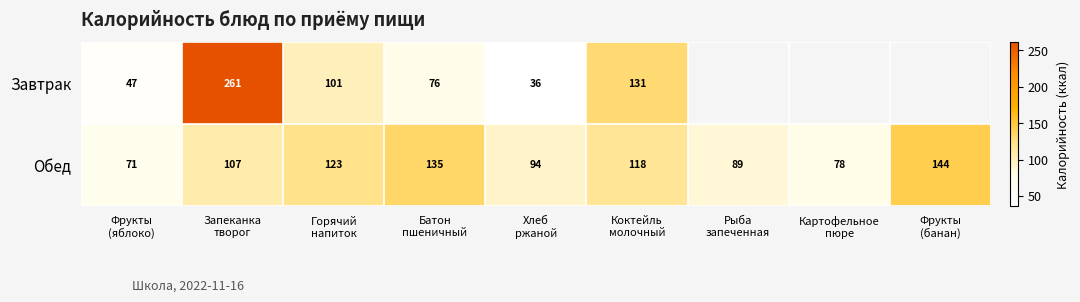

What is the average value of the Обед series?

107